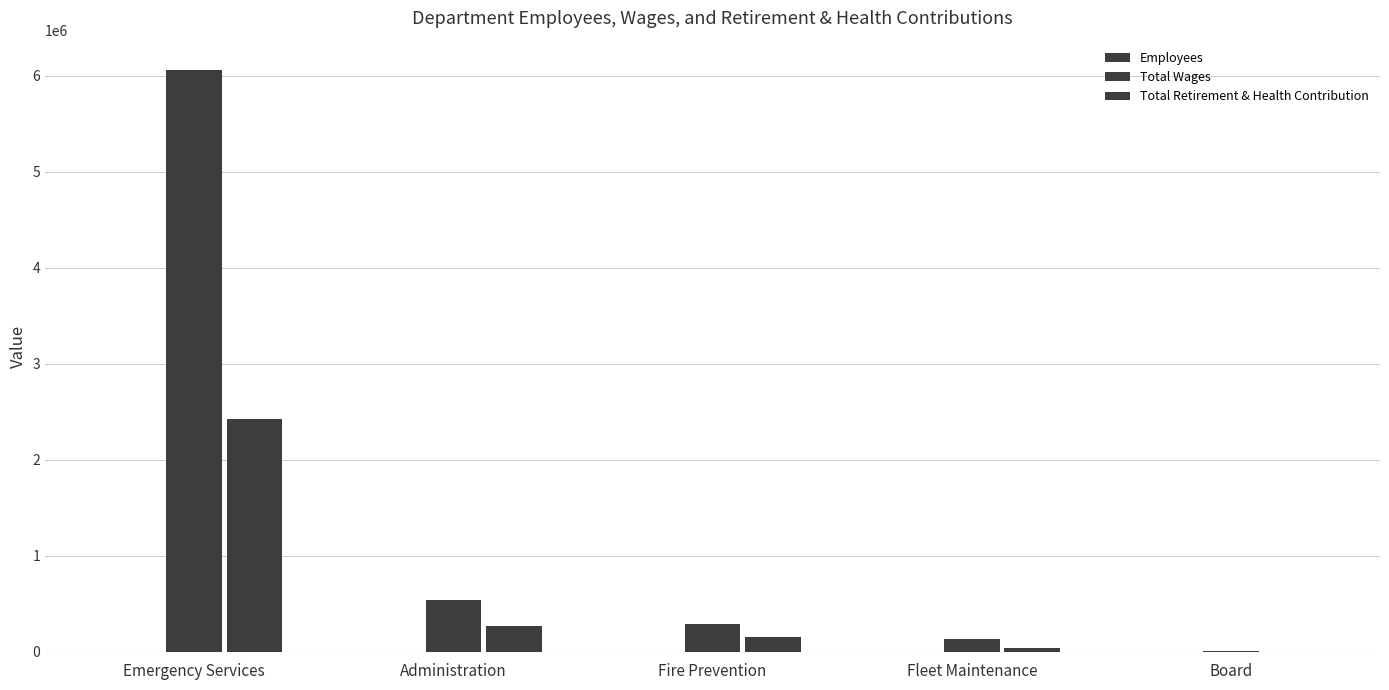

Where is Total Retirement & Health Contribution nearest to the value 1210773?

Administration